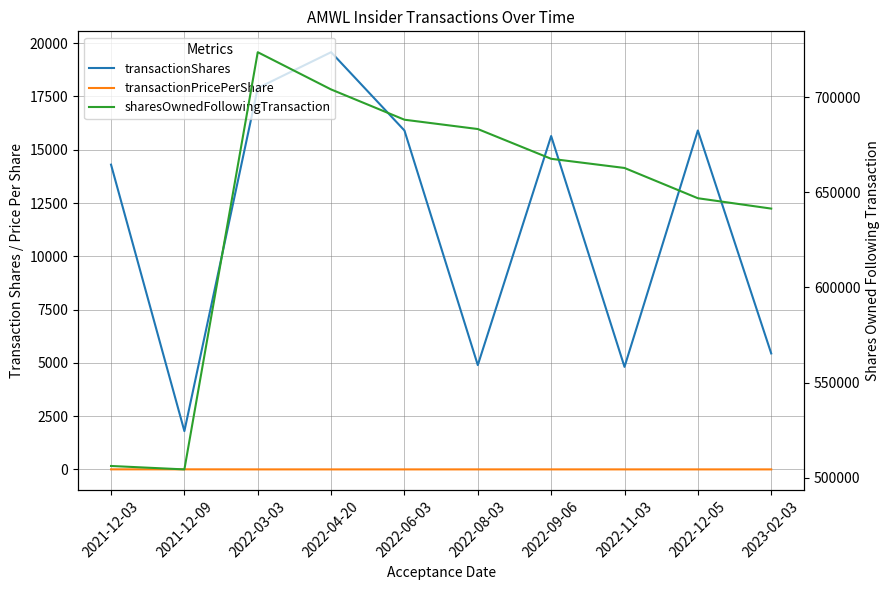

Reading right to left, list all the values displayed in this chart.

transactionShares: 5444.0	15903.0	4813.0	15642.0	4896.0	15902.0	19575.0	17893.0	1800.0	14300.0
transactionPricePerShare: 3.9	3.7	4.0	4.3	4.0	3.6	3.6	3.9	6.6	6.4
sharesOwnedFollowingTransaction: 641380.0	646824.0	662727.0	667540.0	683182.0	688078.0	703980.0	723555.0	504352.0	506152.0